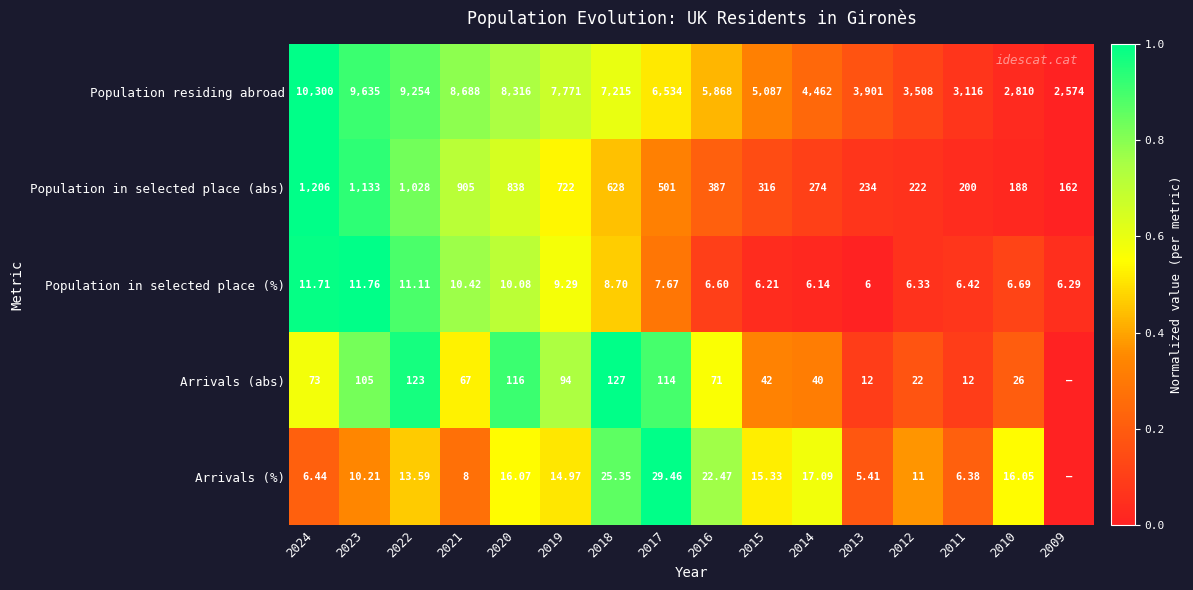

At which label does Population in selected place (%) reach its minimum?

2013